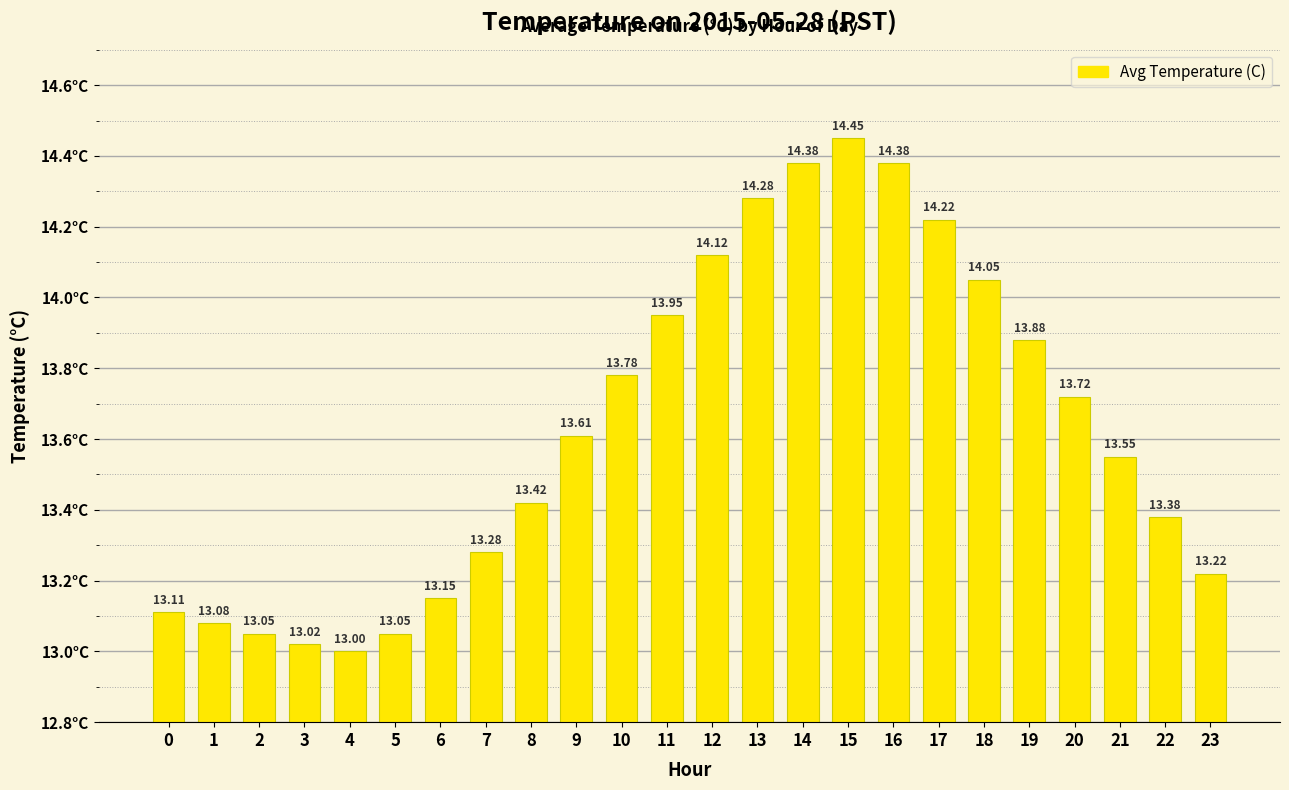

What is the smallest value displayed?

13.0